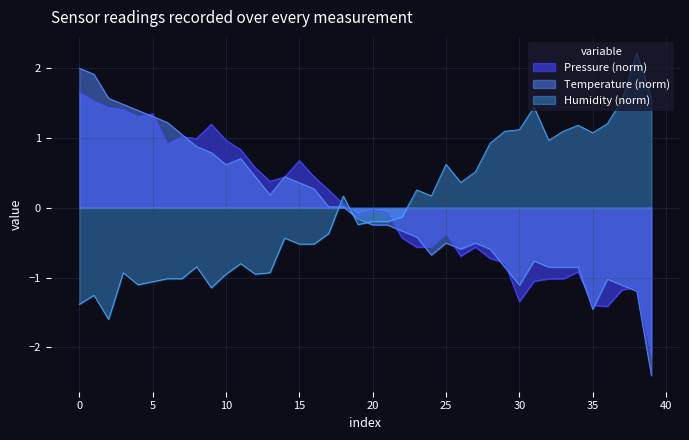

At which label is humidity closest to 0?

22